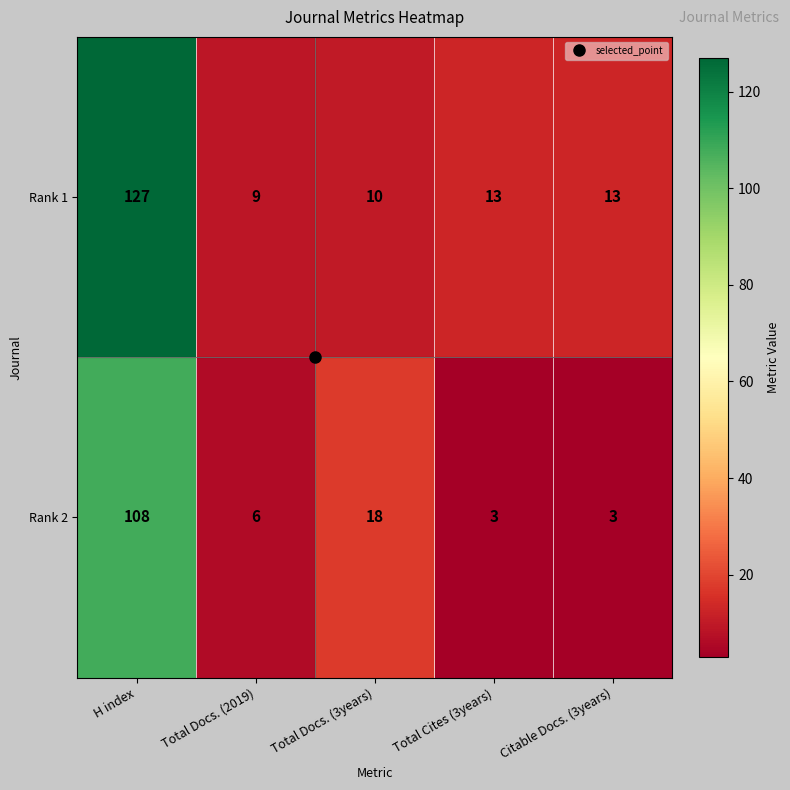

Rank the series by their maximum value, from lowest to highest.

Rank 2, Rank 1